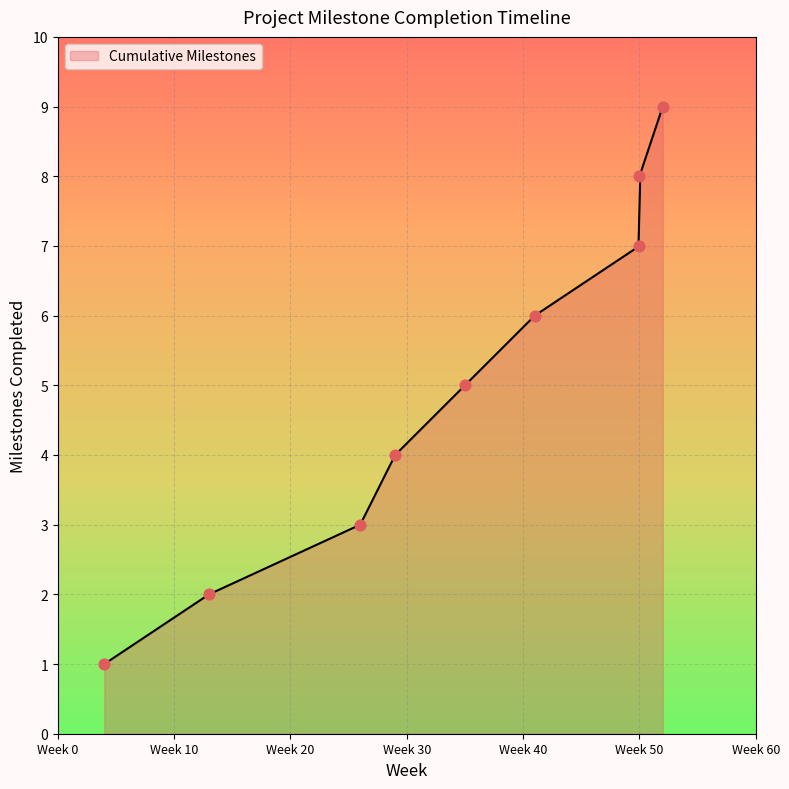

Which has a higher value, Week 29 or Week 52?

Week 52